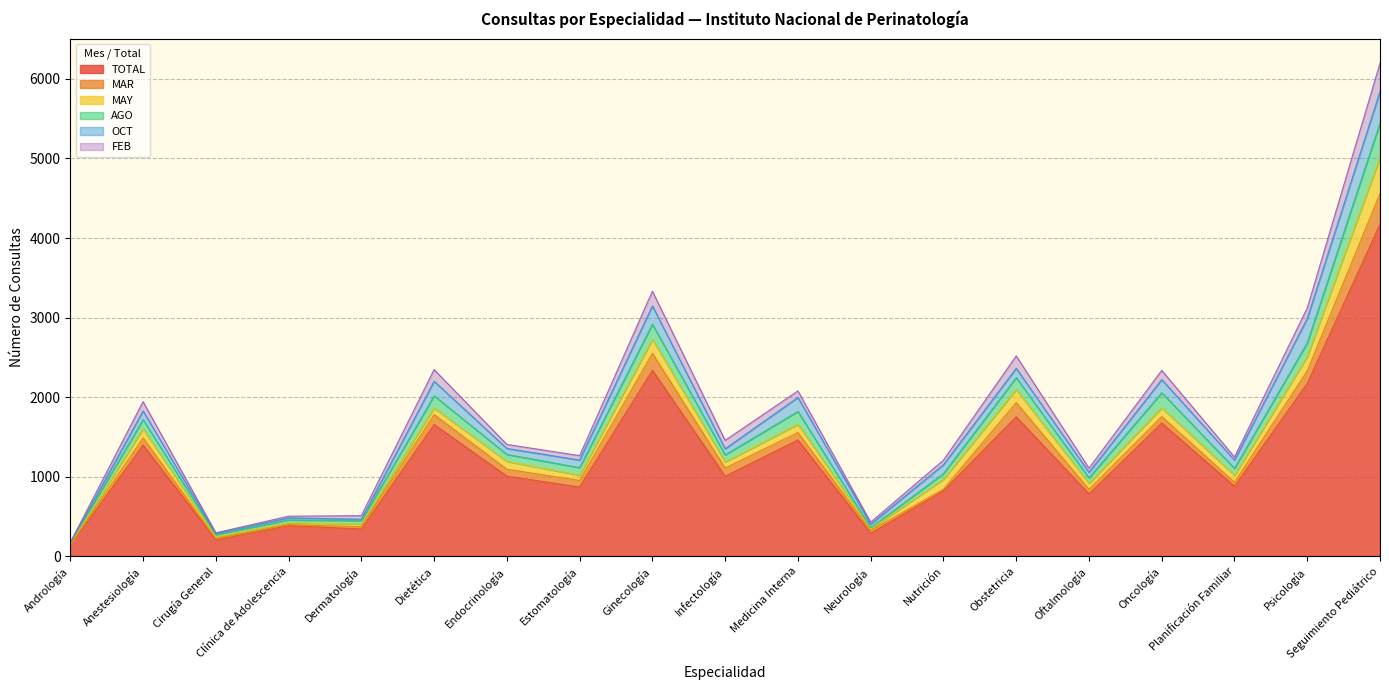

What is the label of the 12th point from the right?

Estomatología